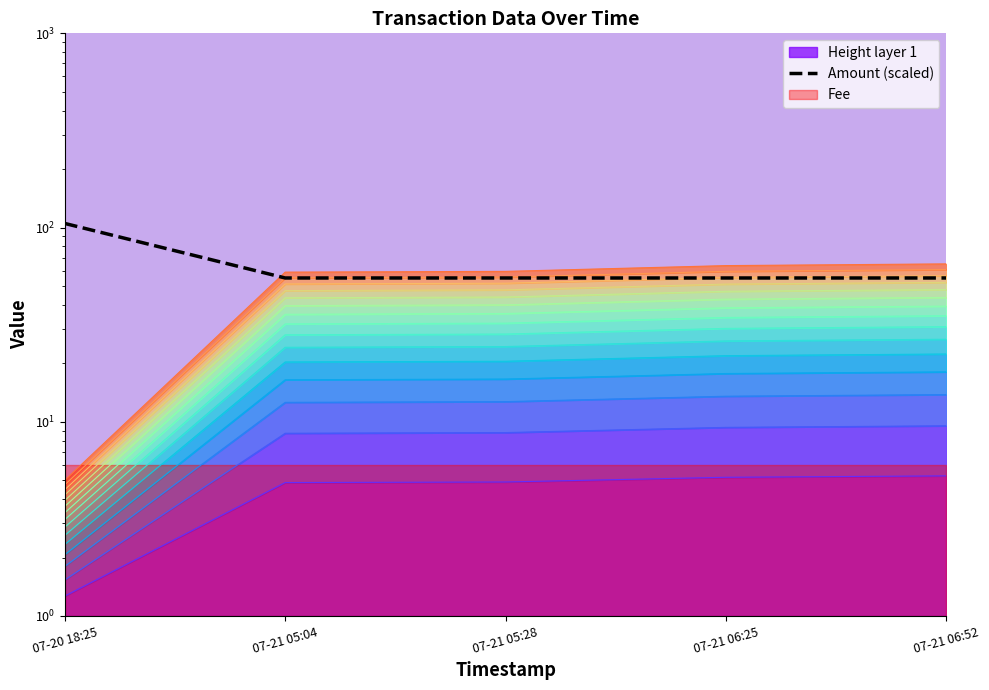

What is the sum of the values at 07-21 06:52 and 07-20 18:25?

160